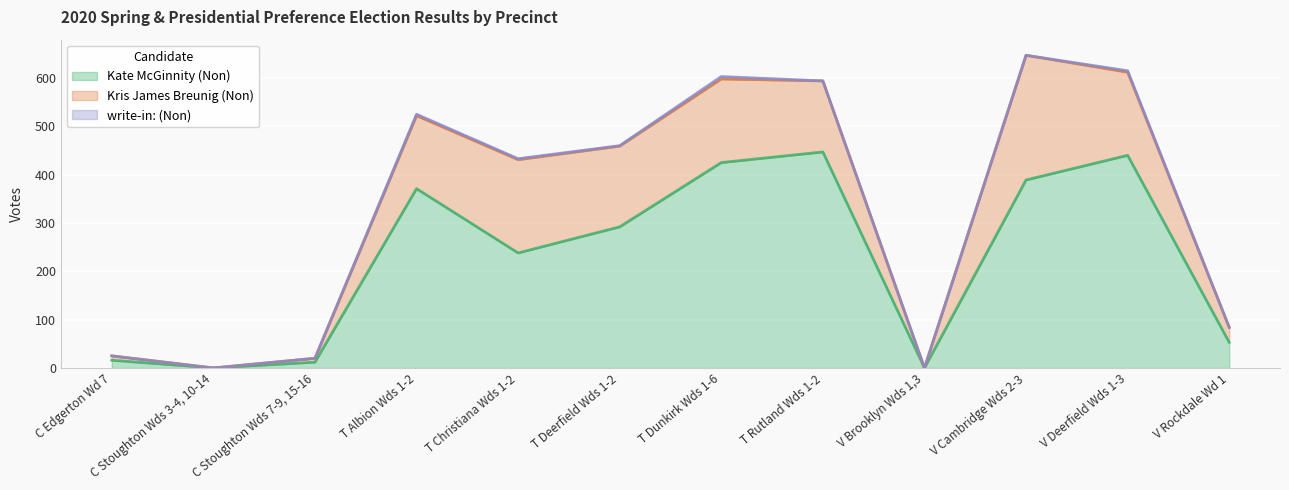

Between T Rutland Wds 1-2 and C Stoughton Wds 3-4, 10-14, which is larger?

T Rutland Wds 1-2